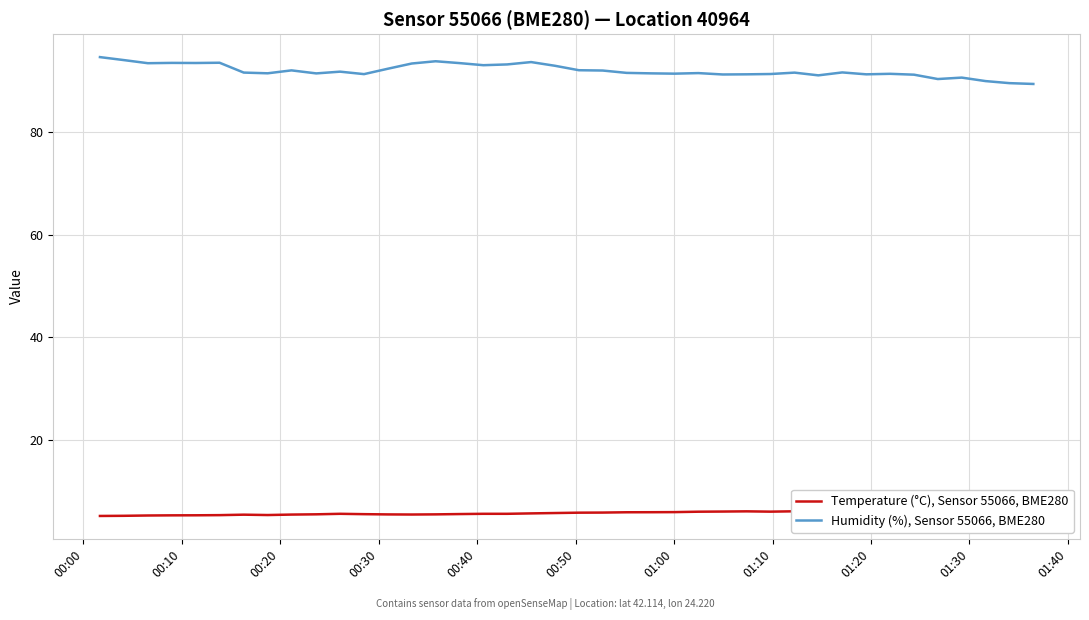

How many series are shown in this chart?

2